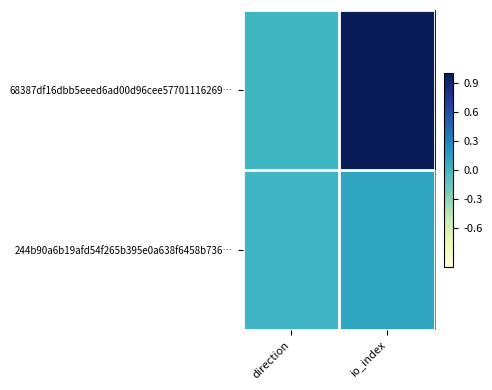

Between direction and io_index, which series saw the biggest shift?

68387df16dbb5eeed6ad00d96cee57701116269…